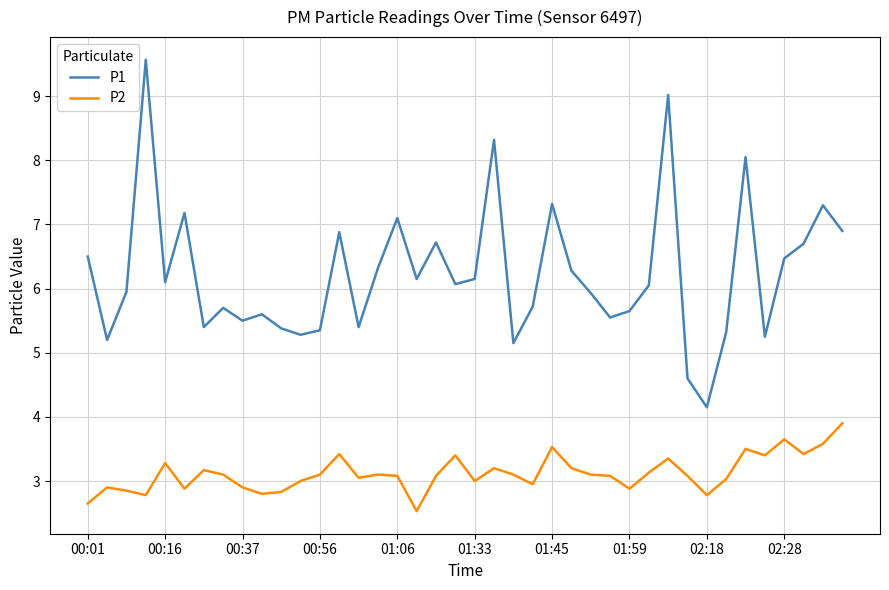

Which series has the widest spread of values?

P1